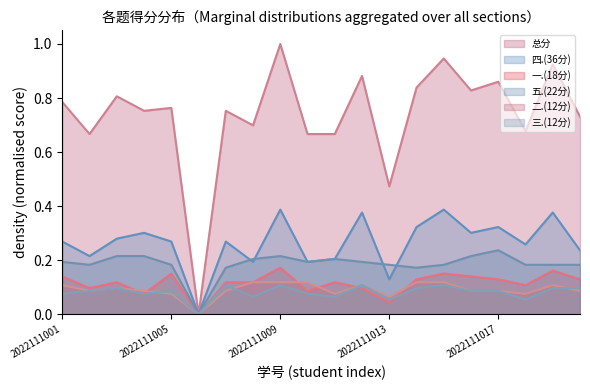

True or false: 总分 has a value of 0.8 at 2022111016.

True